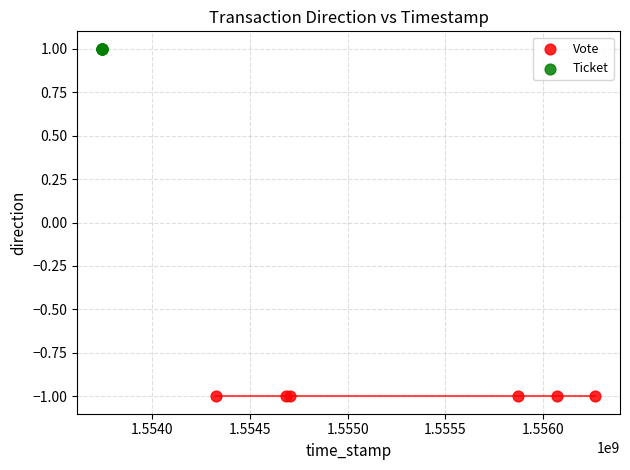

Which series reaches the maximum Y coordinate?

Ticket